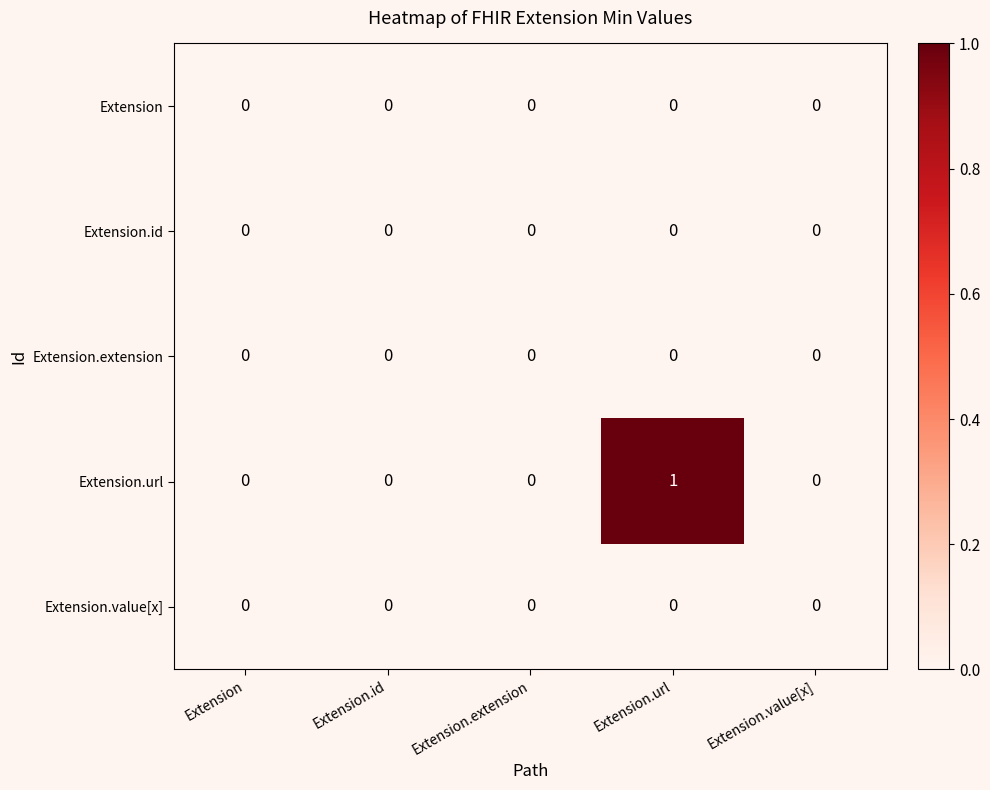

How many series are shown in this chart?

5